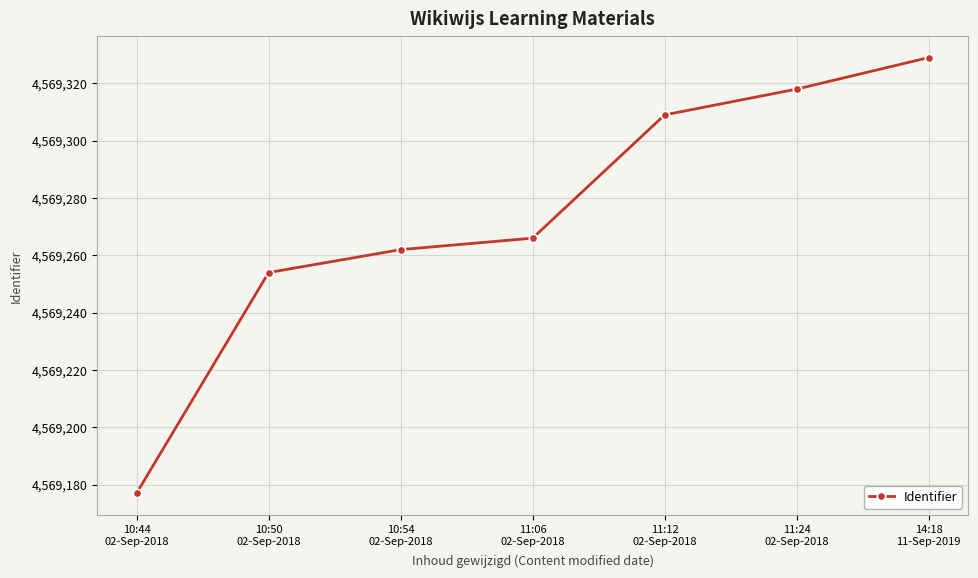

How many series are shown in this chart?

1